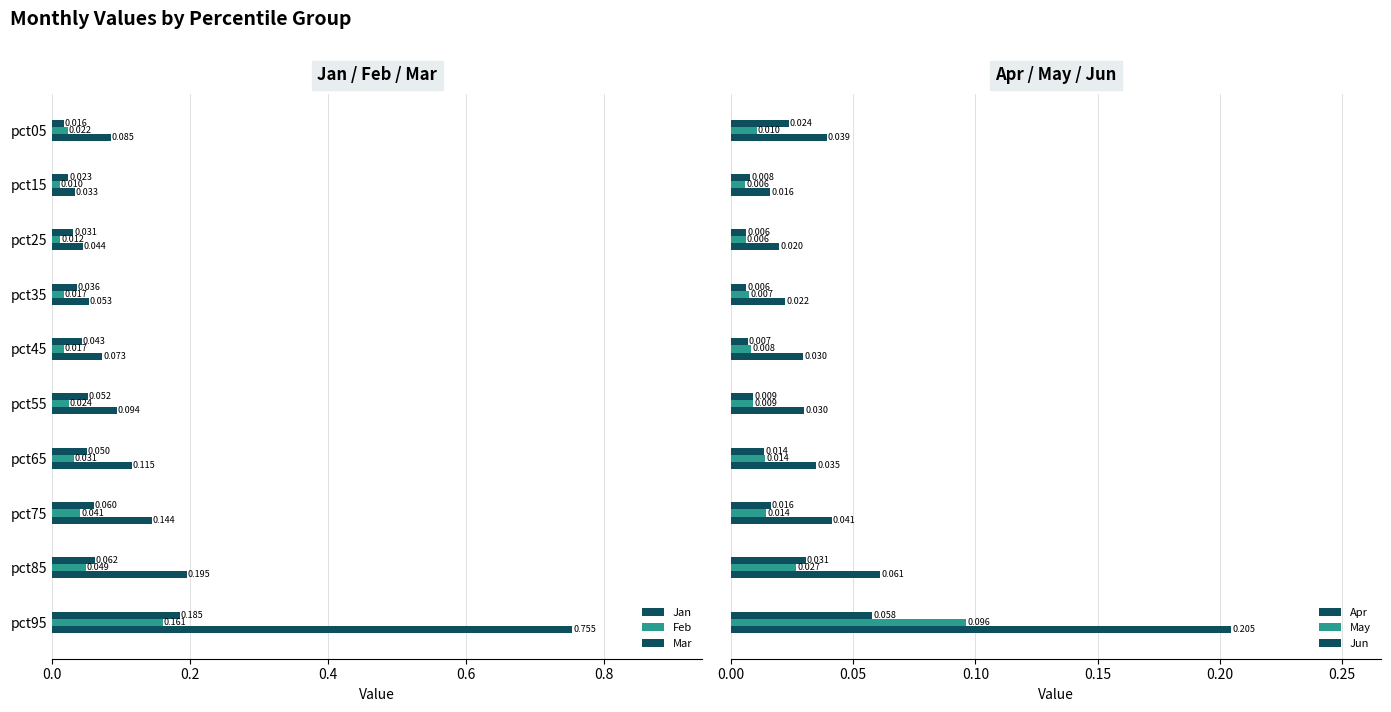

How many bars are there in total?

60